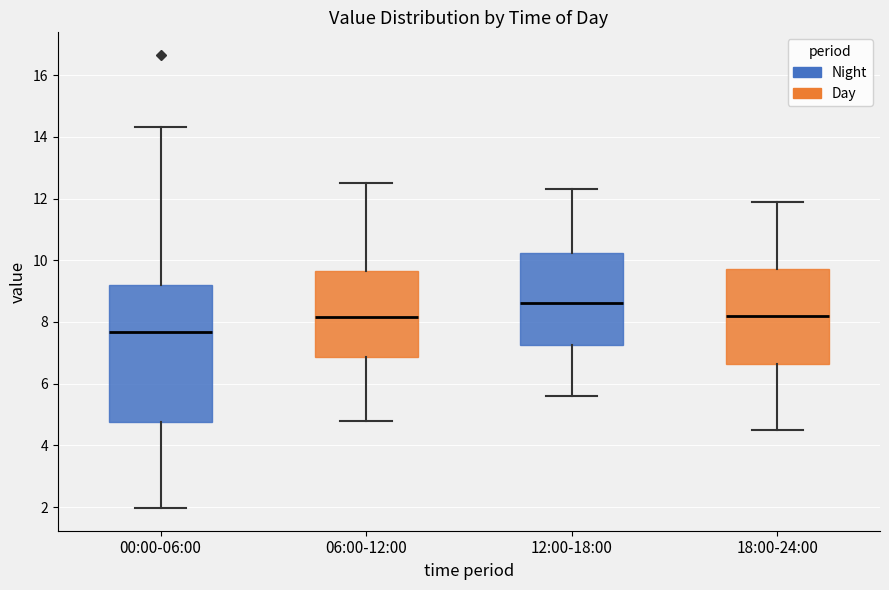

Where is the lower edge of the box for 00:00-06:00 on the y-axis? The values are not printed on the chart, so give them approximately, as read against the axis.

4.8